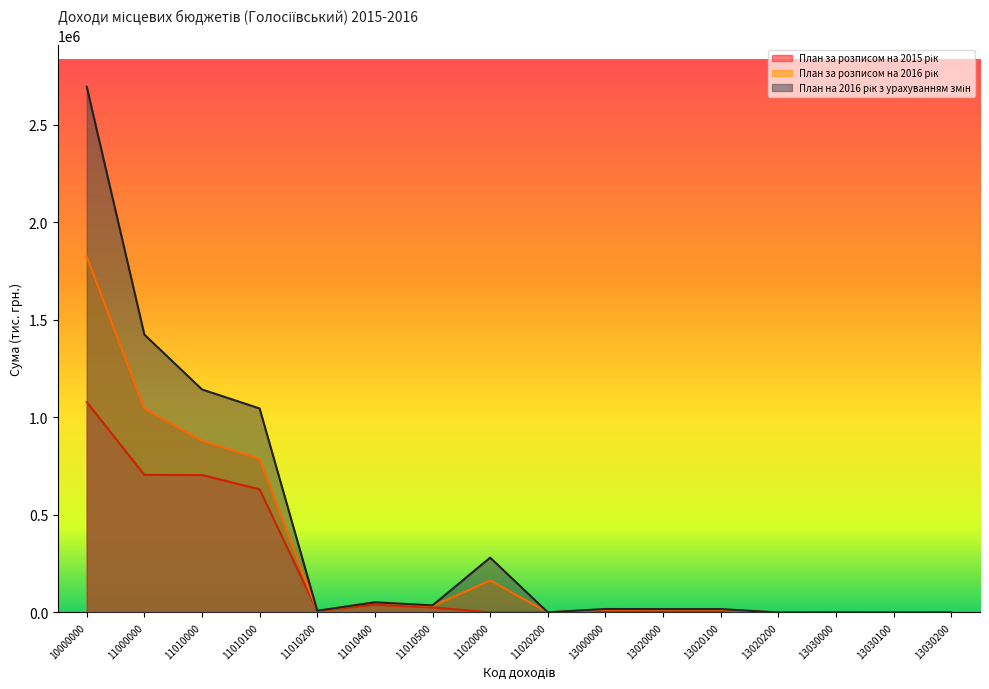

At which label does План за розписом на 2015 рік reach its minimum?

13020200